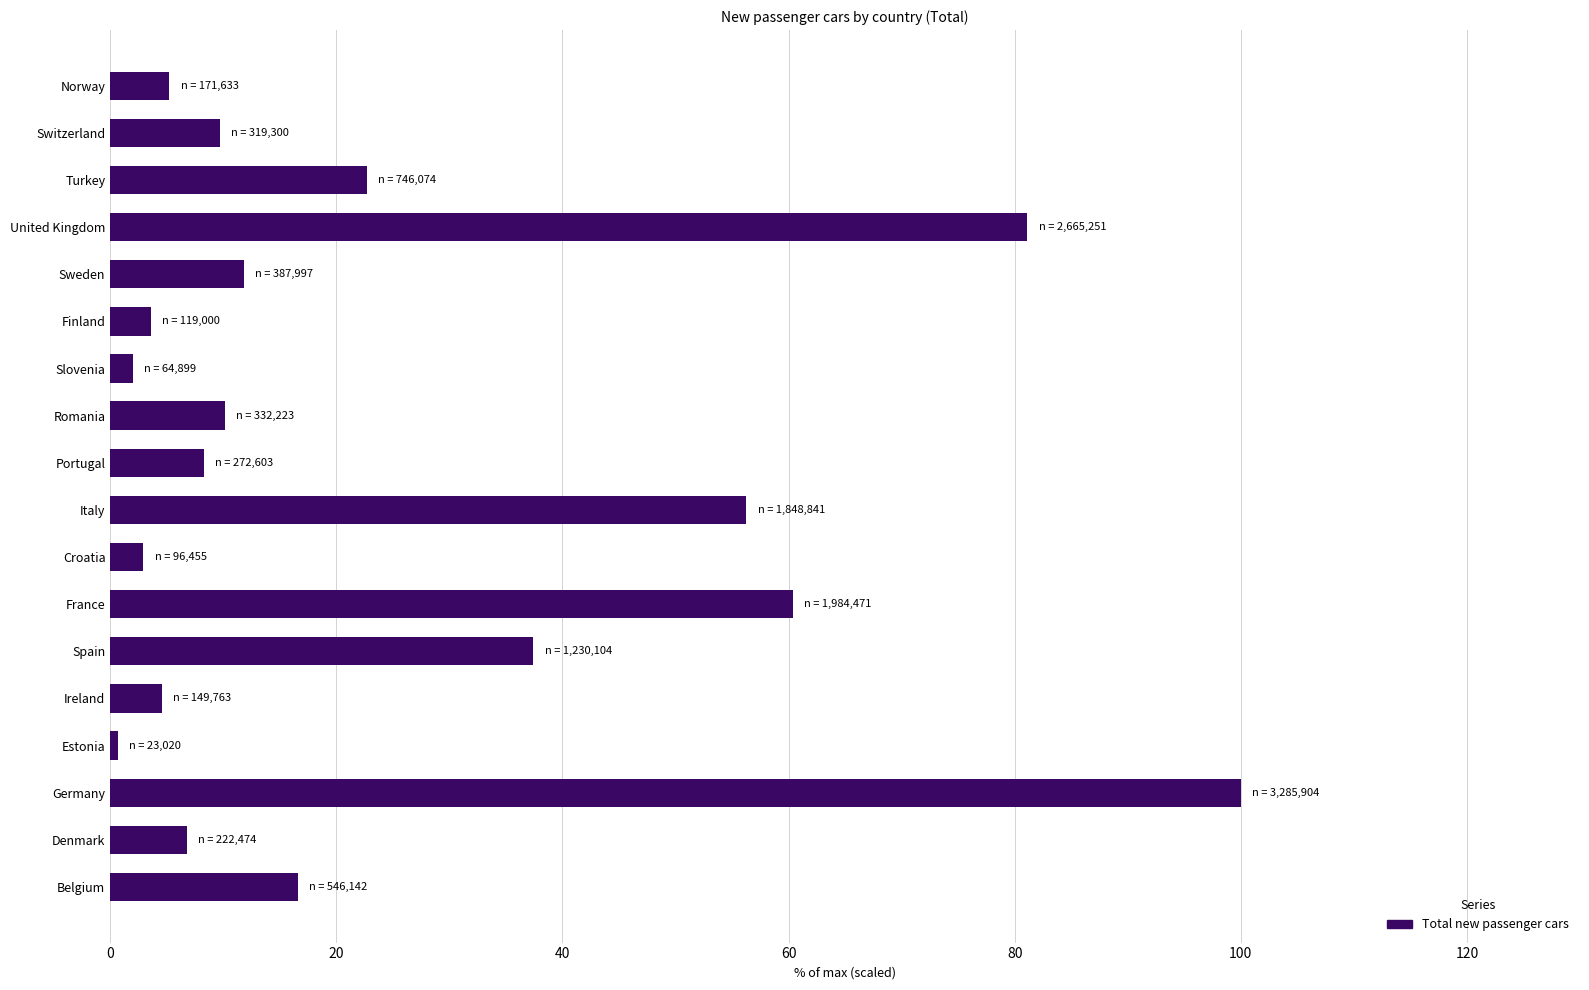

Which category has the highest value across all series?

Germany